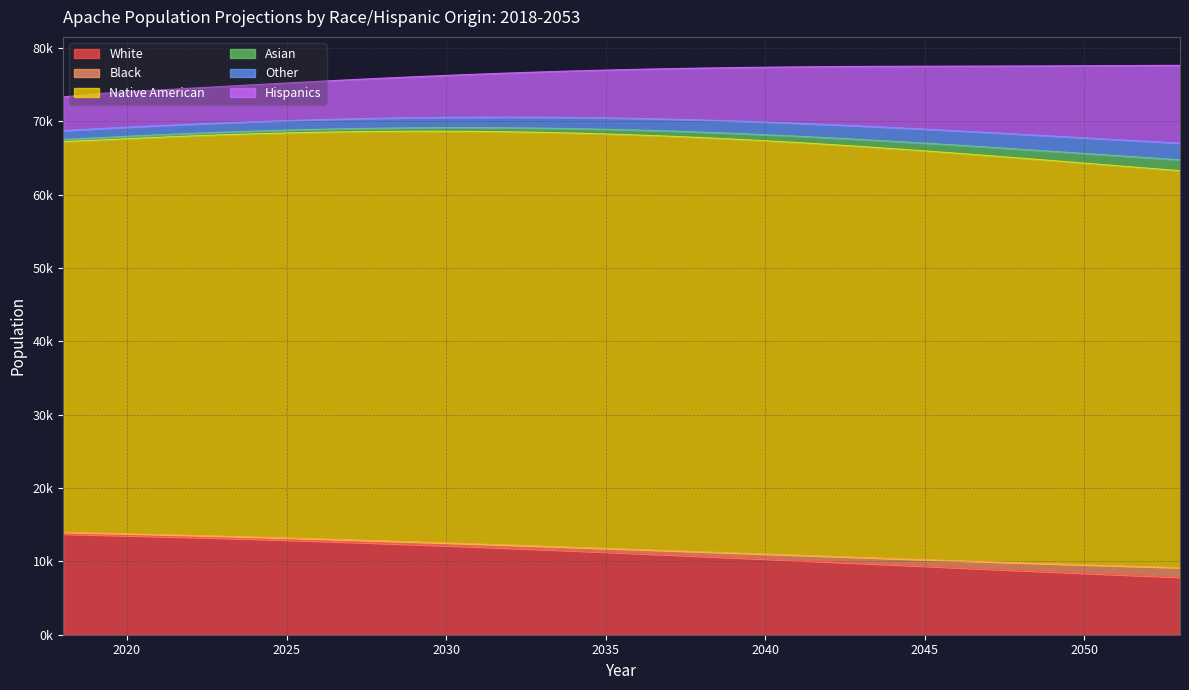

How many categories are shown in the chart?

36